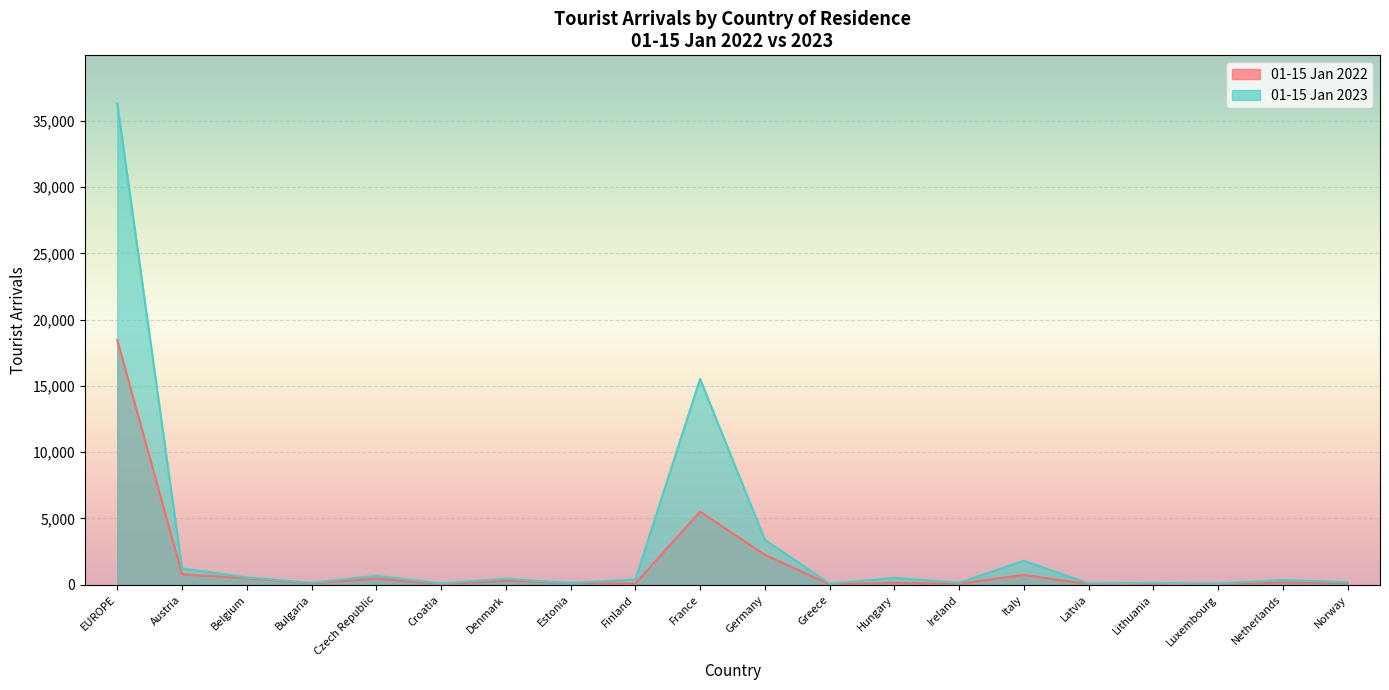

List the series in order of their overall mean, highest first.

01-15 Jan 2023, 01-15 Jan 2022